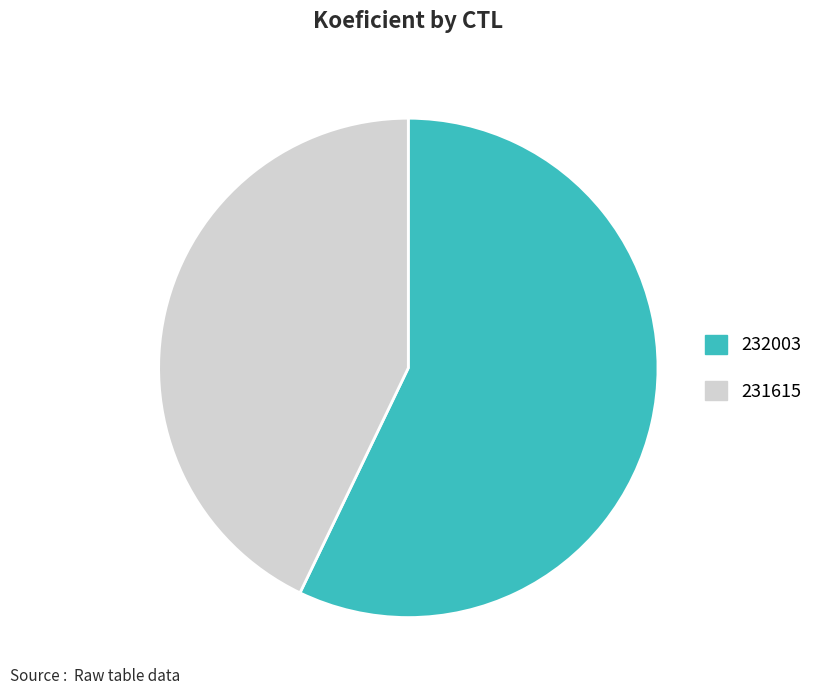

Which category accounts for the majority?

232003